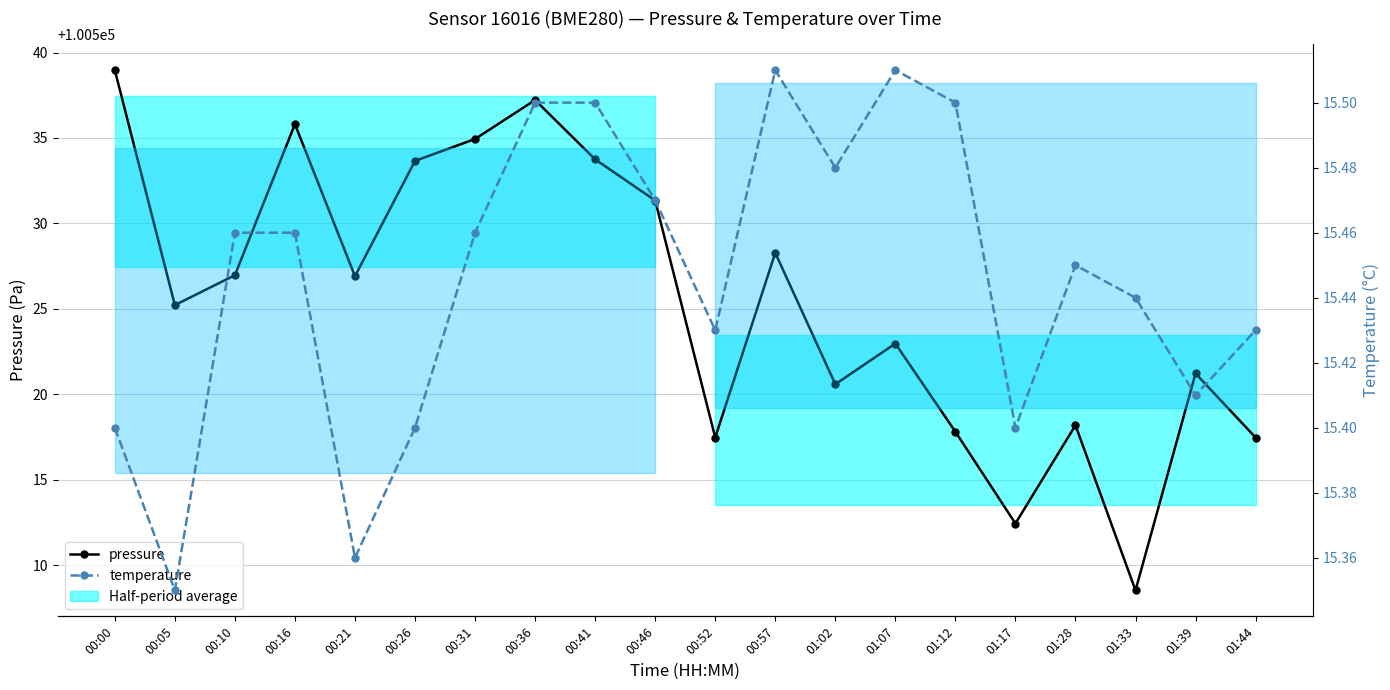

At which label does pressure reach its peak?

00:00